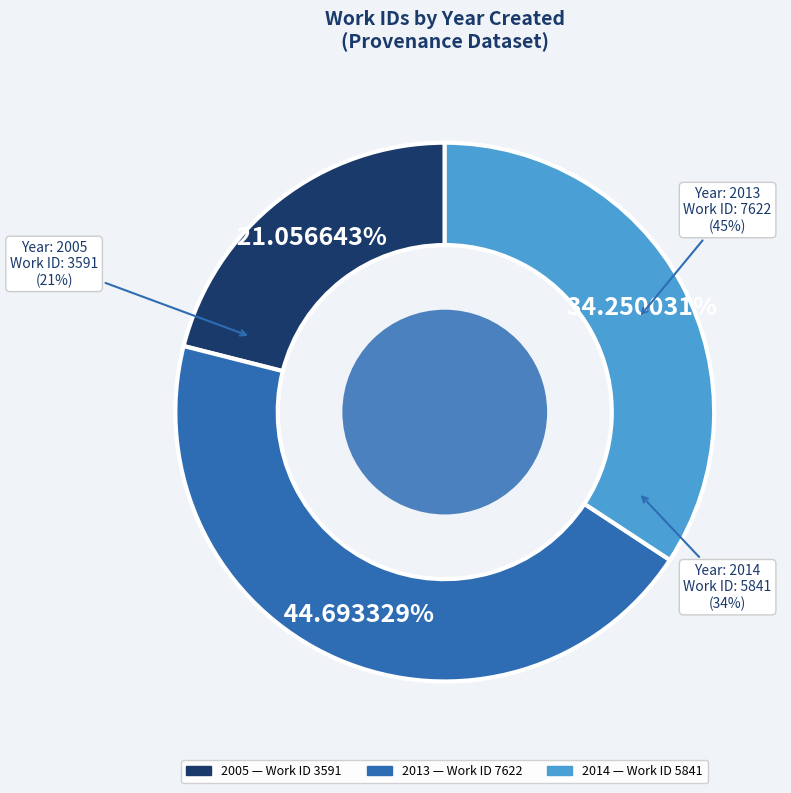

To the nearest percent, what is the combined percentage of 2005 and 2014?

55%